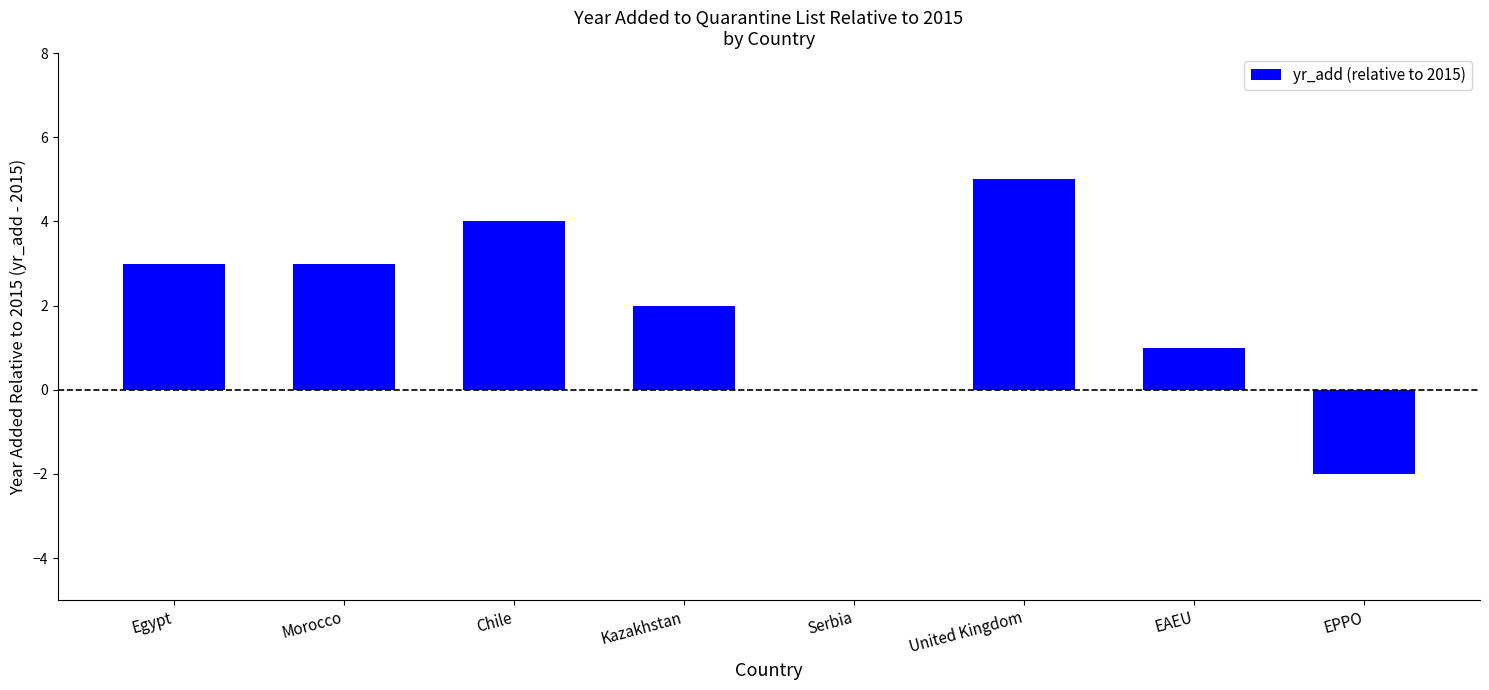

What is the maximum value shown in the chart?

5